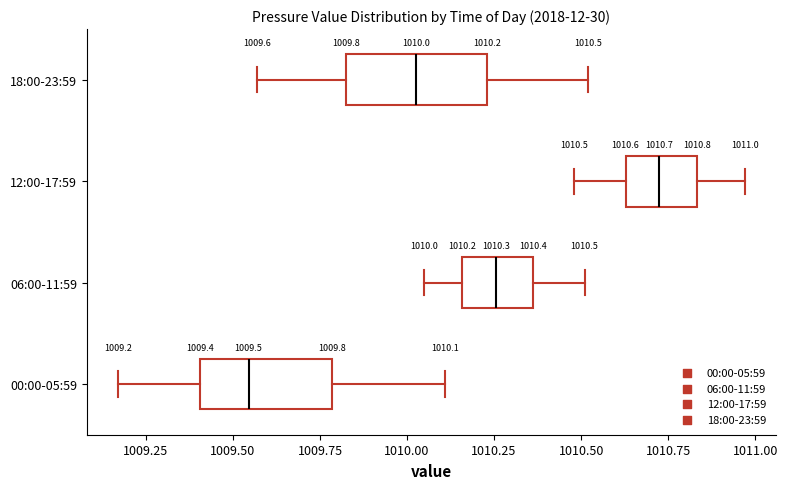

Which box's median line is the furthest to the left?

00:00-05:59